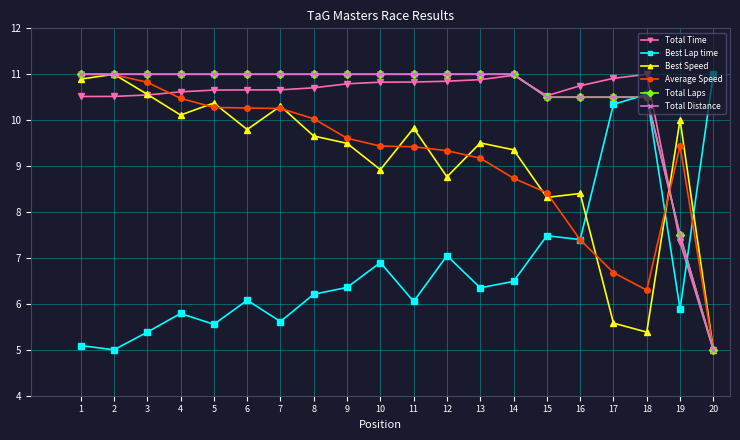

Rank the categories by Total Time value from highest to lowest.

18, 14, 17, 13, 12, 11, 10, 9, 16, 8, 7, 6, 5, 4, 3, 15, 2, 1, 19, 20